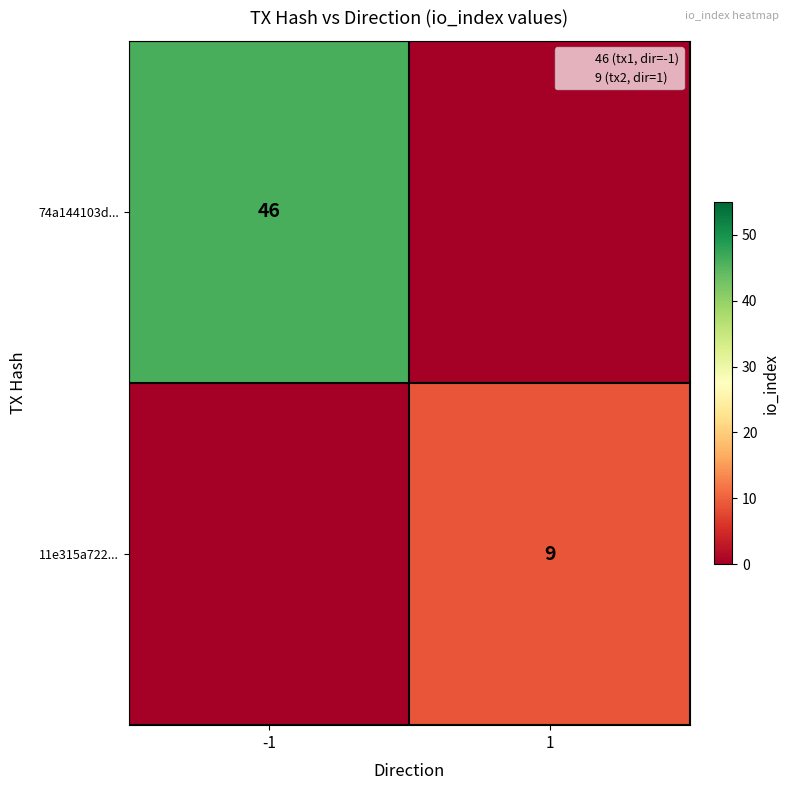

Where is 74a144103d... nearest to the value 23?

-1